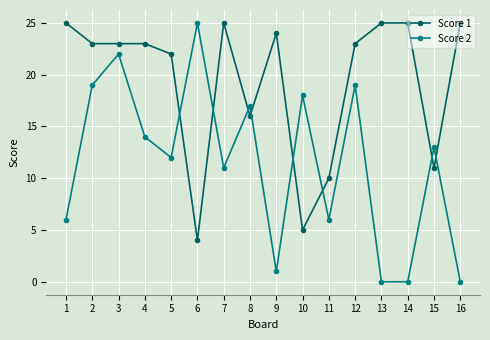

The value of Score 1 at 1 is 25. True or false?

True